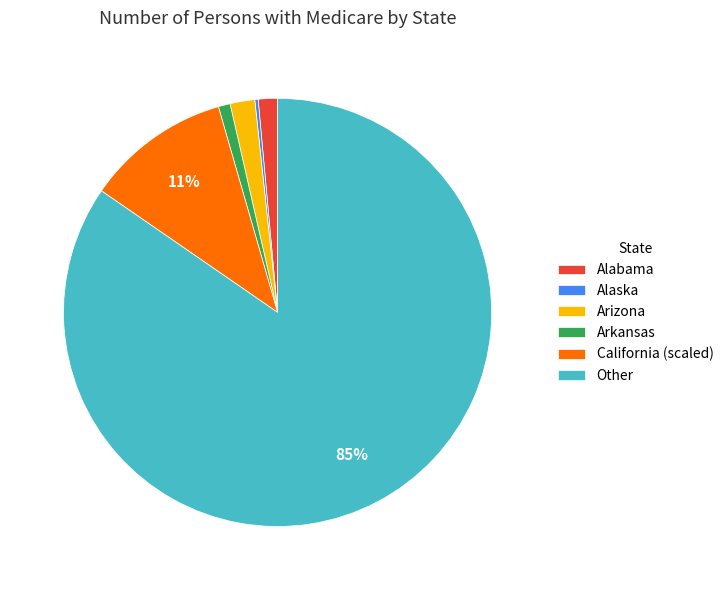

Is it true that Arkansas is 9% of the pie?

False